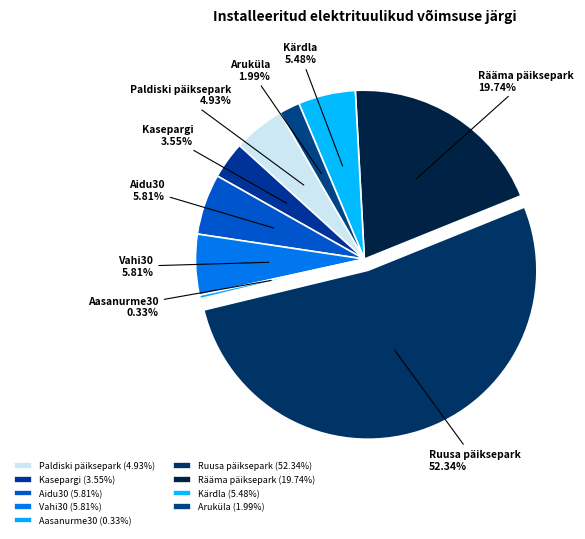

Between Aasanurme30 and Aruküla, which is larger?

Aruküla